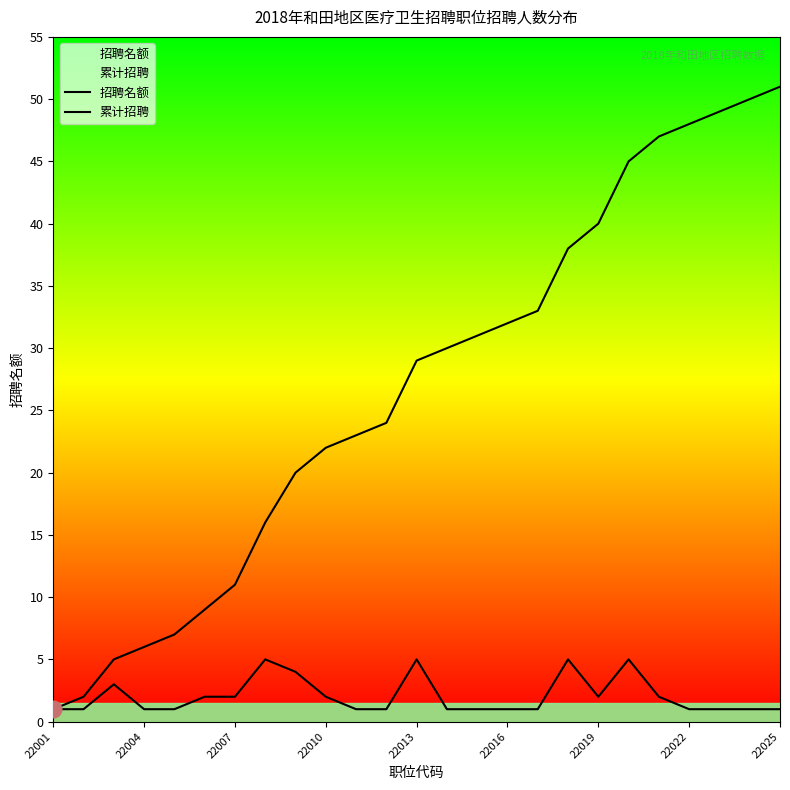

The 招聘名额 series shows 1 at 22001. True or false?

True